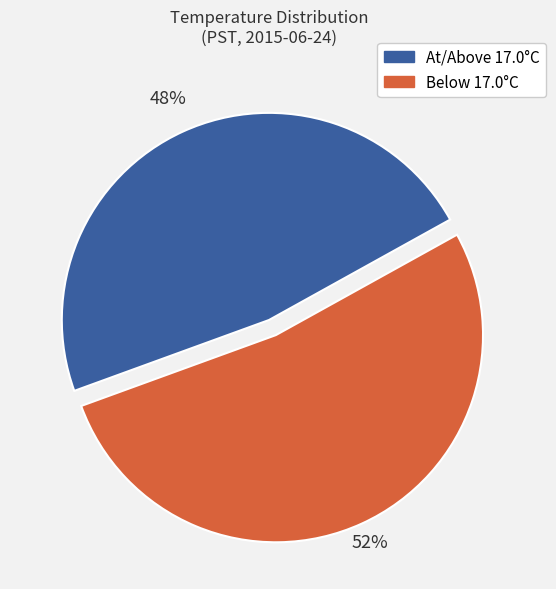

Is the sum of Below 17.0°C and At/Above 17.0°C greater than half?

Yes